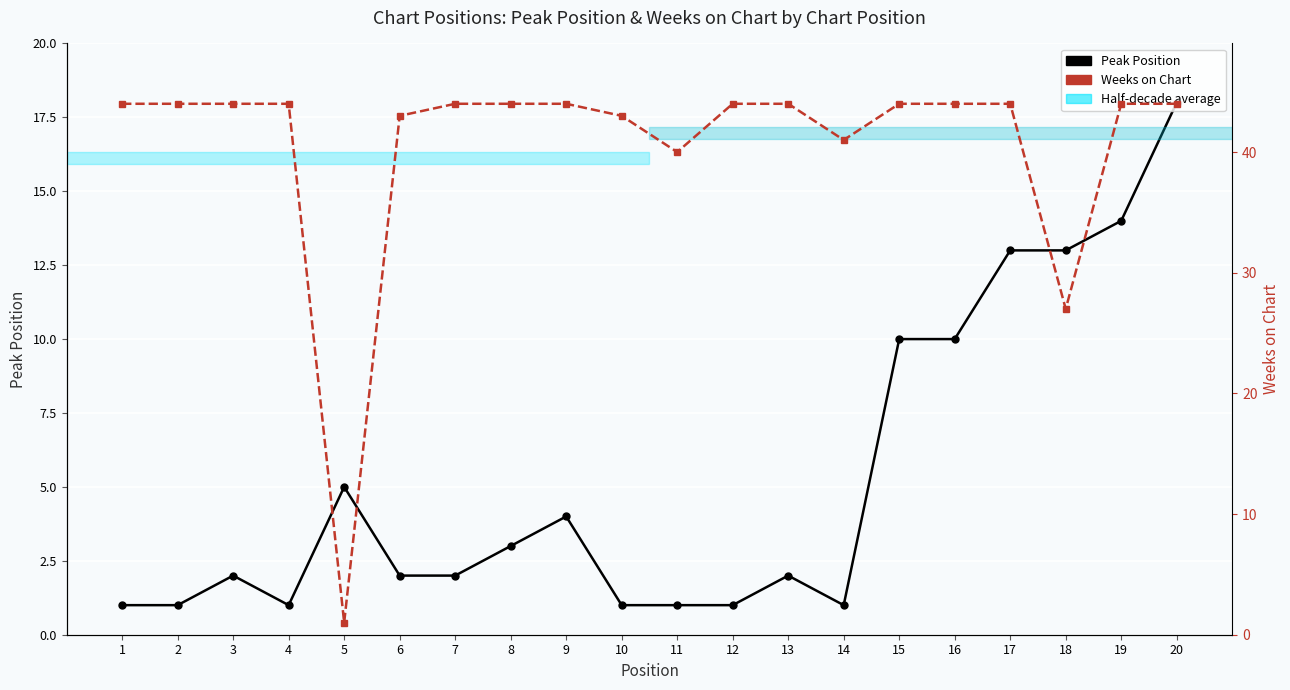

Rank the series at 18 from highest to lowest value.

Weeks on Chart, Peak Position